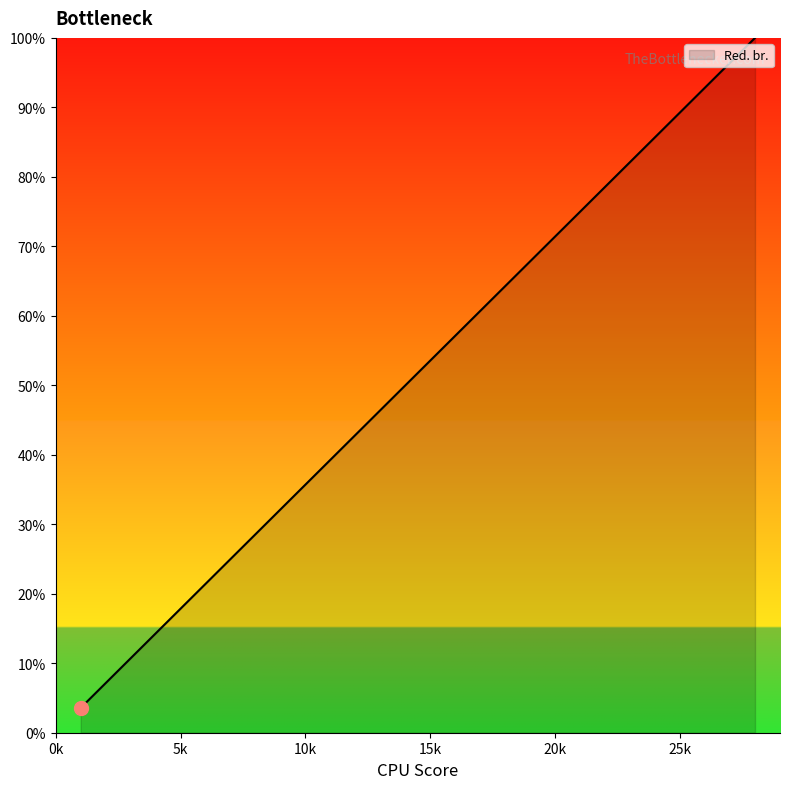

What is the smallest value displayed?

3.6